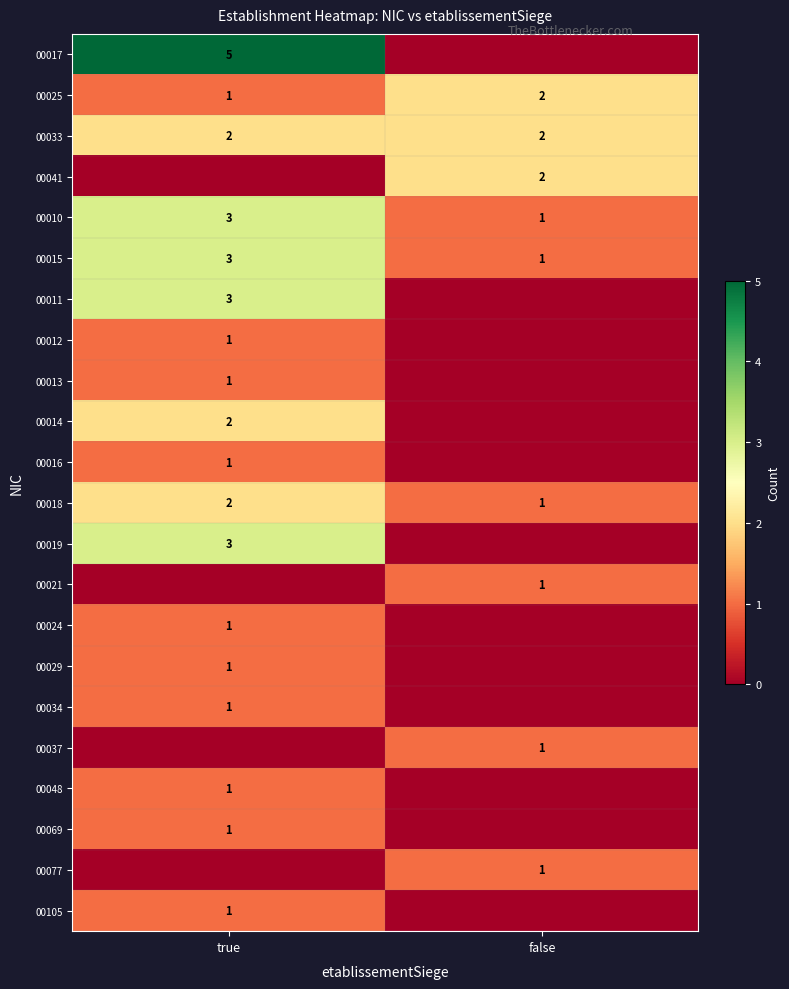

At which category does the chart reach its peak across all series?

true